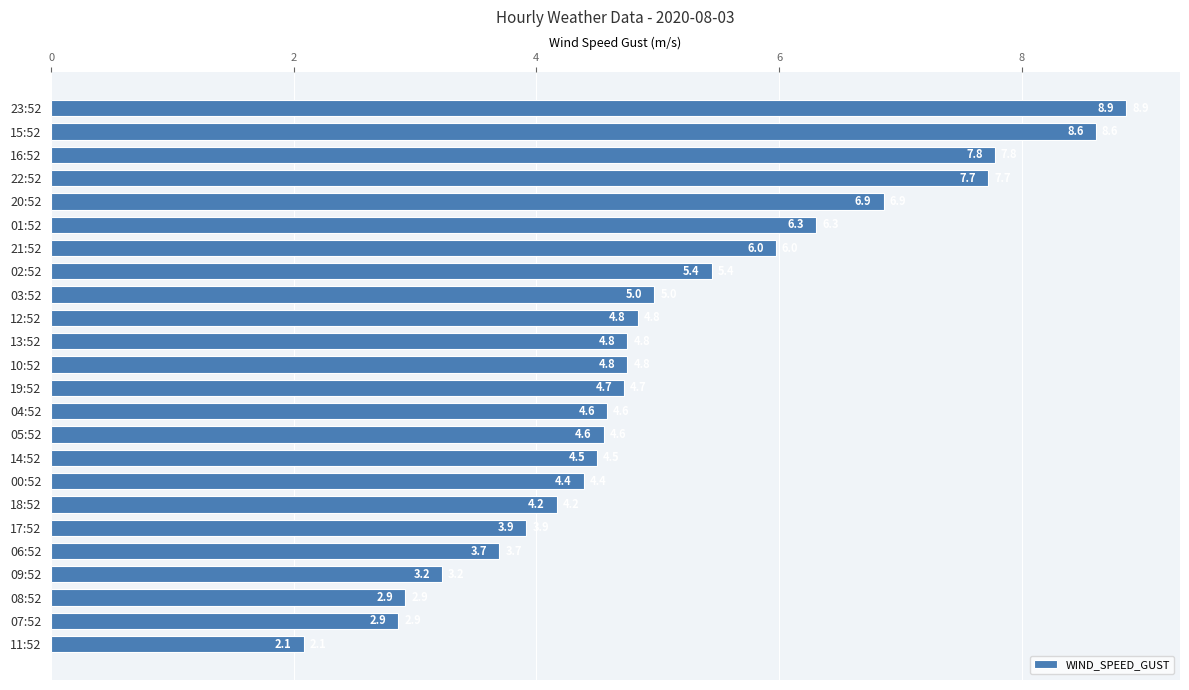

True or false: the data shows 2.1 at 11:52.

True